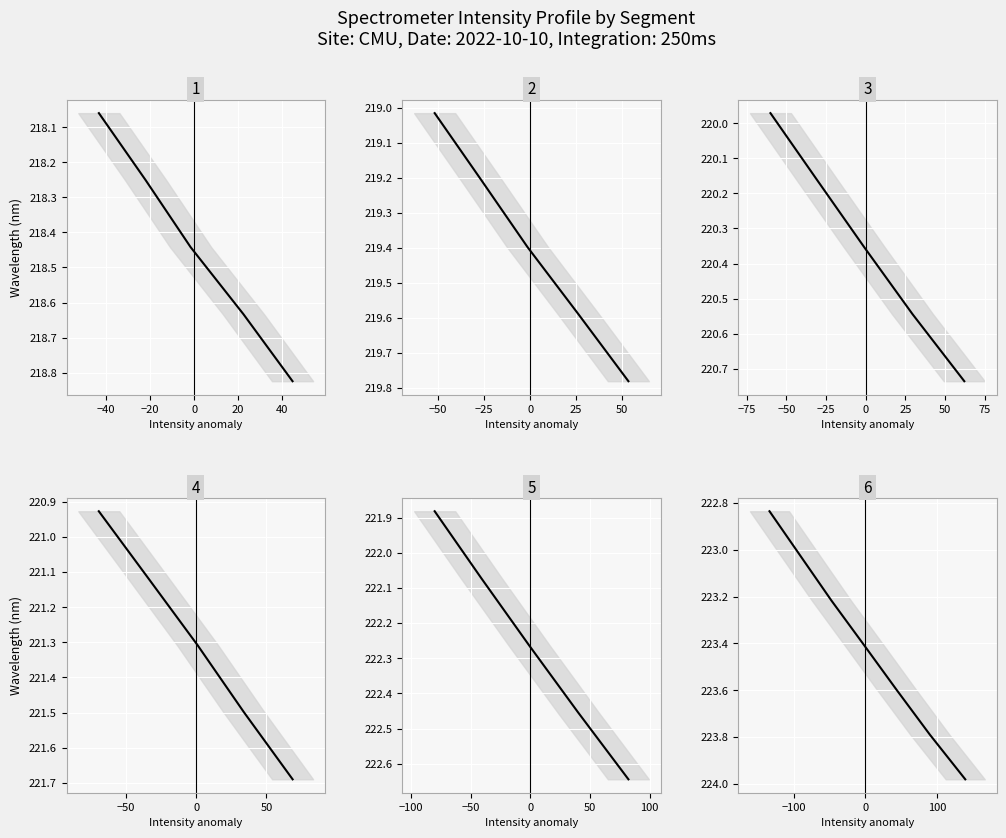

What is the difference between the values at 20 and −40?

0.6